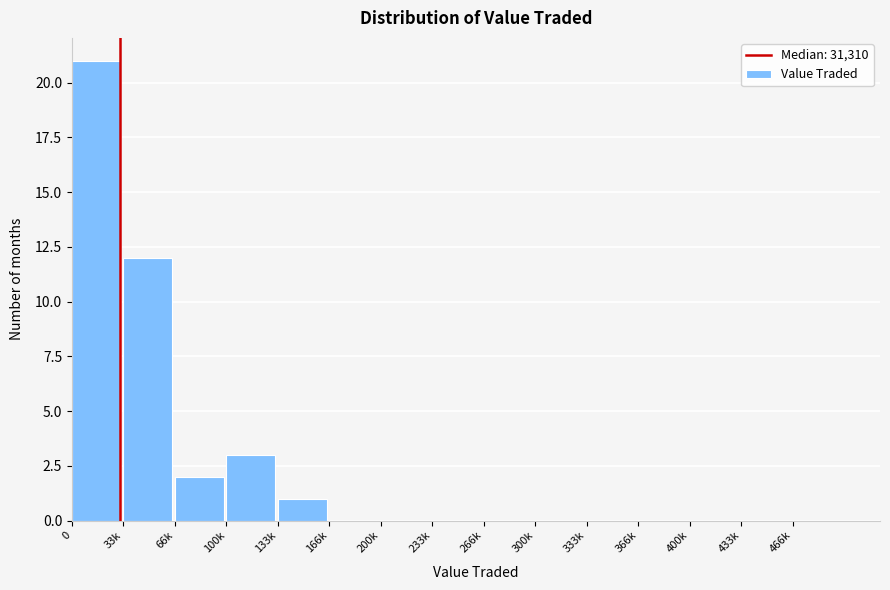

Reading right to left, extract all data points from this chart.

466k=0	433k=0	400k=0	366k=0	333k=0	300k=0	266k=0	233k=0	200k=0	166k=0	133k=1	100k=3	66k=2	33k=12	0=21